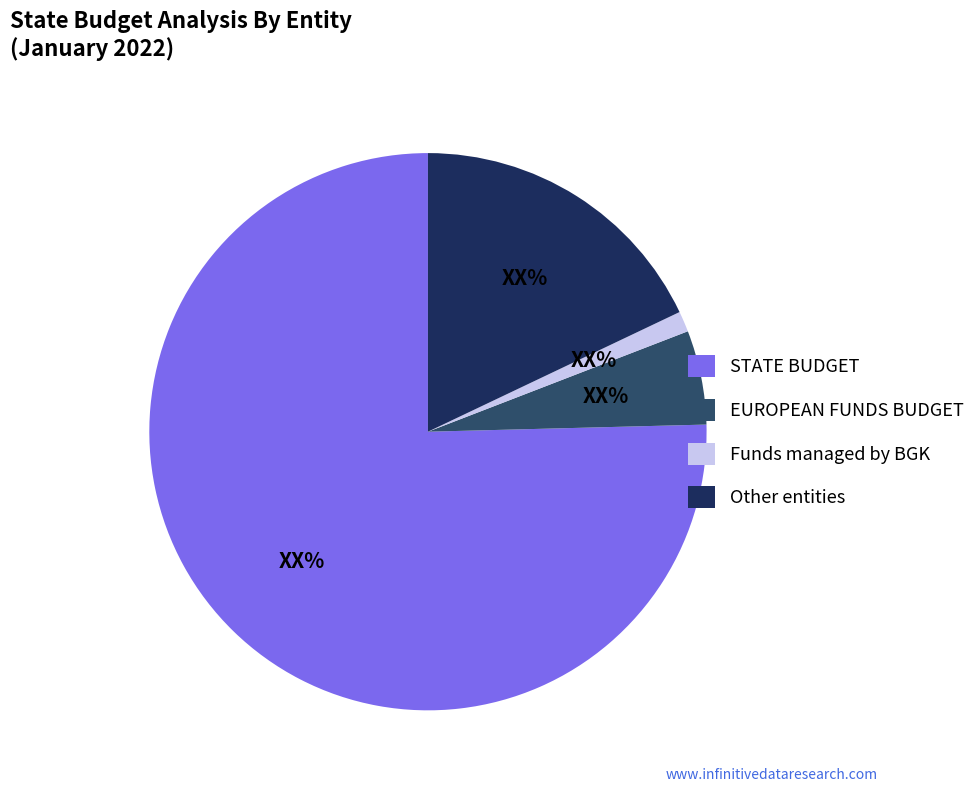

Count the number of slices in the pie.

4